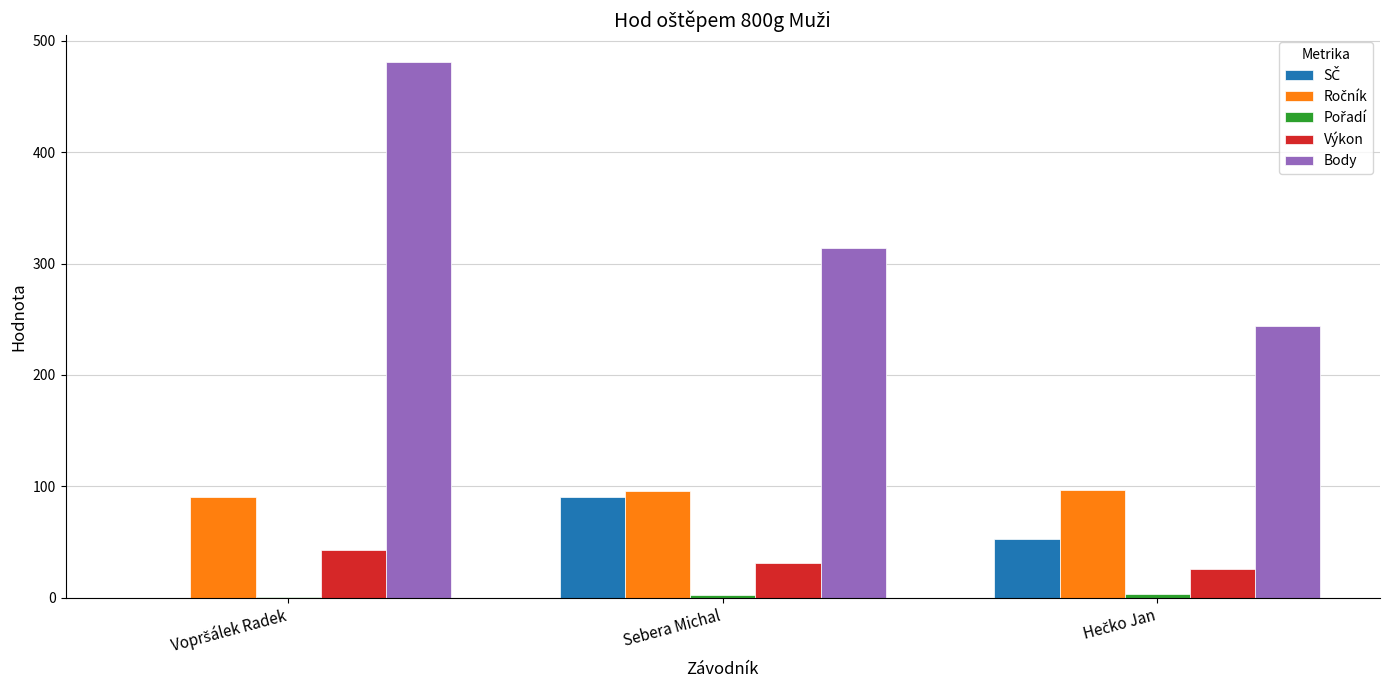

Does the chart contain stacked bars?

No